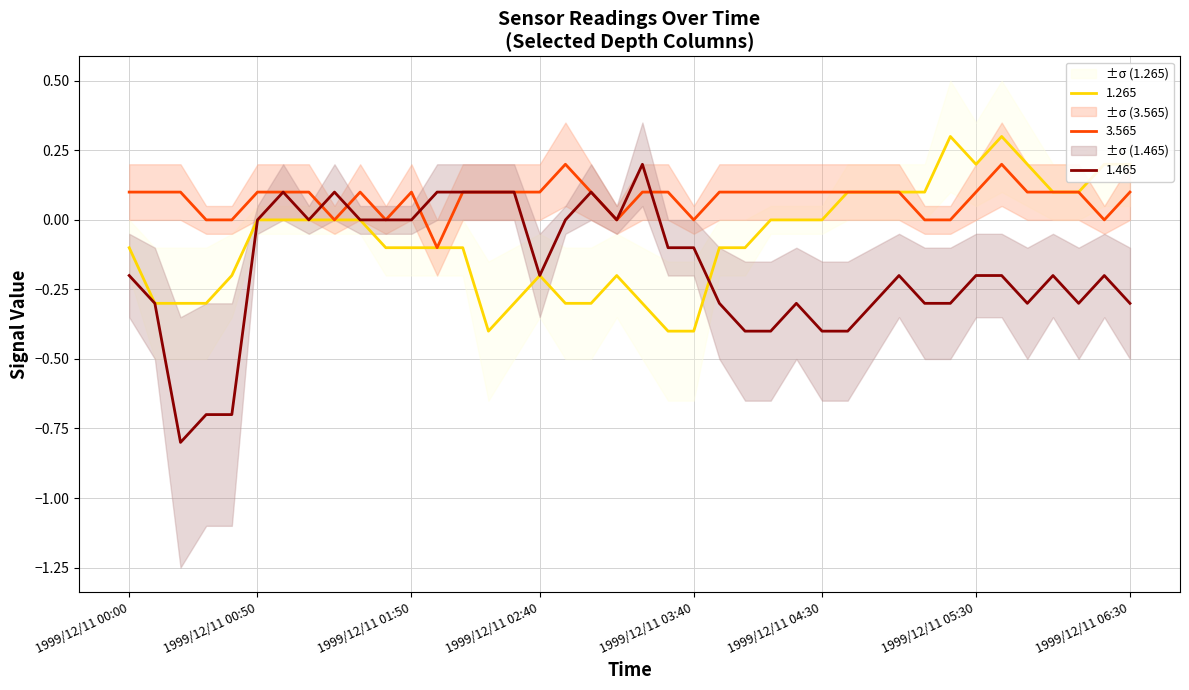

What is the highest value of the 3.565 series?

0.2